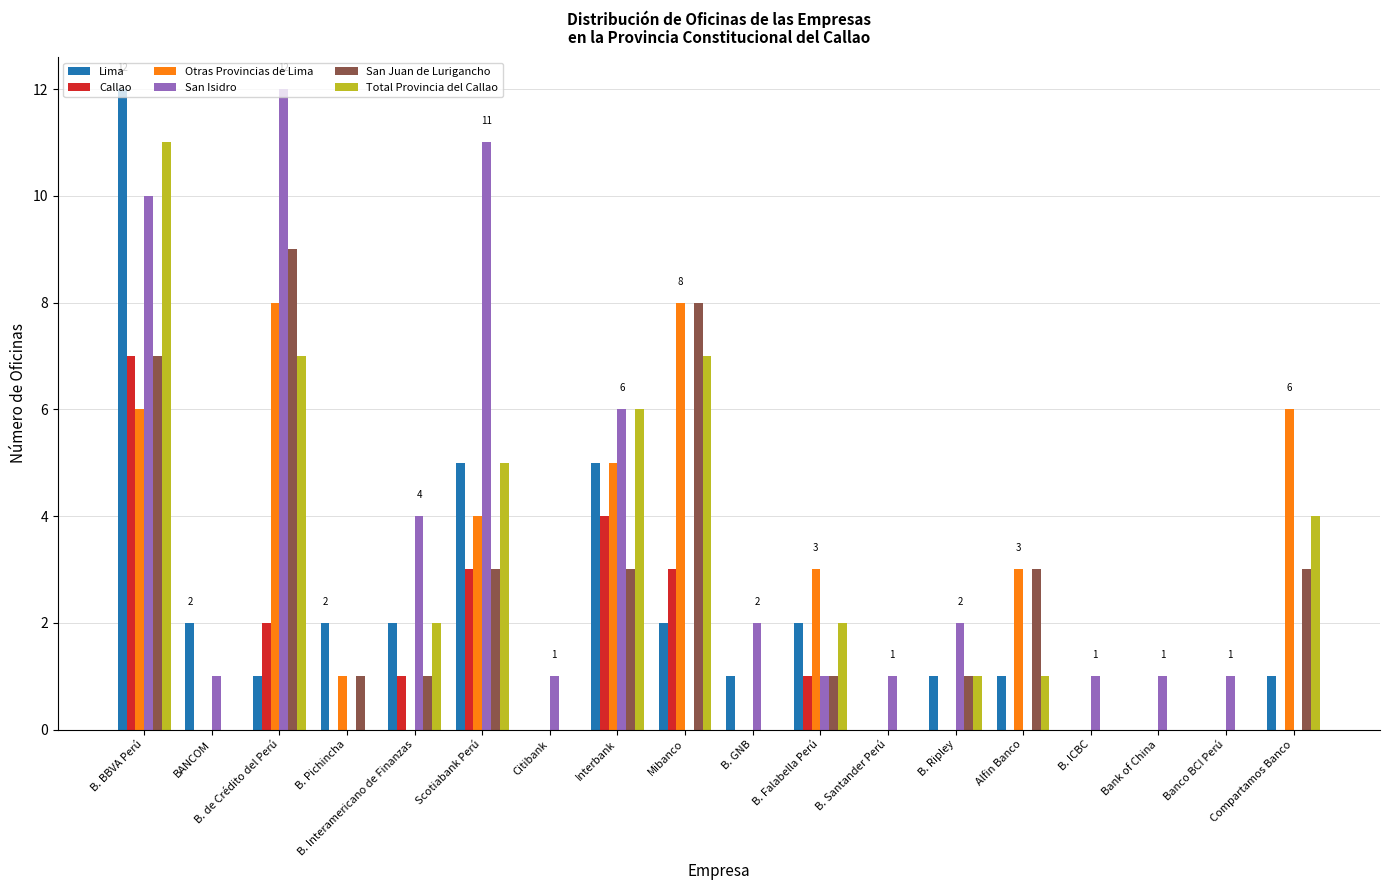

What is the maximum value shown in the chart?

12